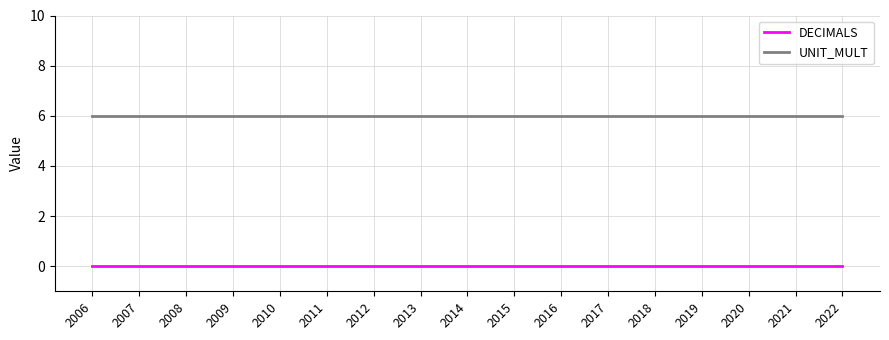

What is the highest value of the UNIT_MULT series?

6